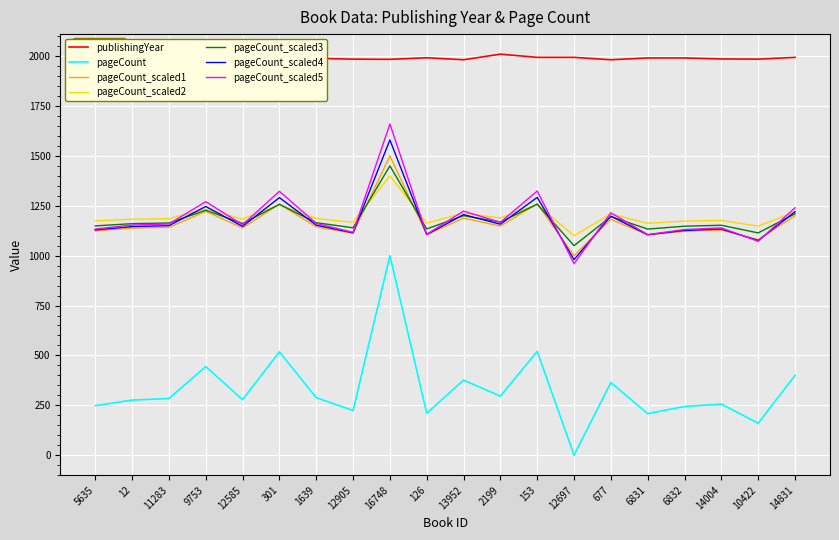

What value does the pageCount series have at 6832?

244.0